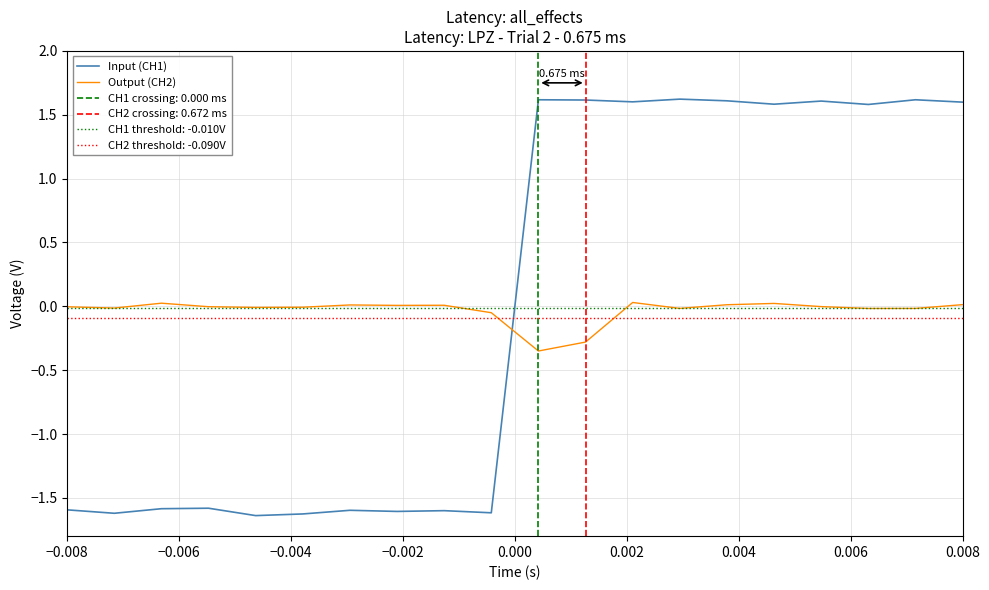

How many times do Output (CH2) and Input (CH1) cross each other?

1